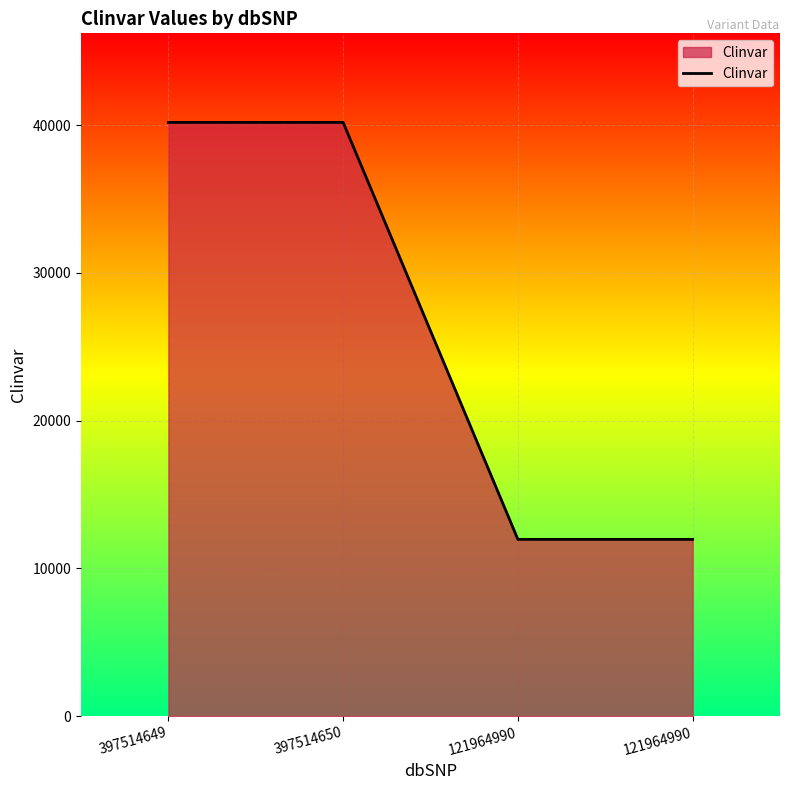

Does the chart have visible grid lines?

Yes